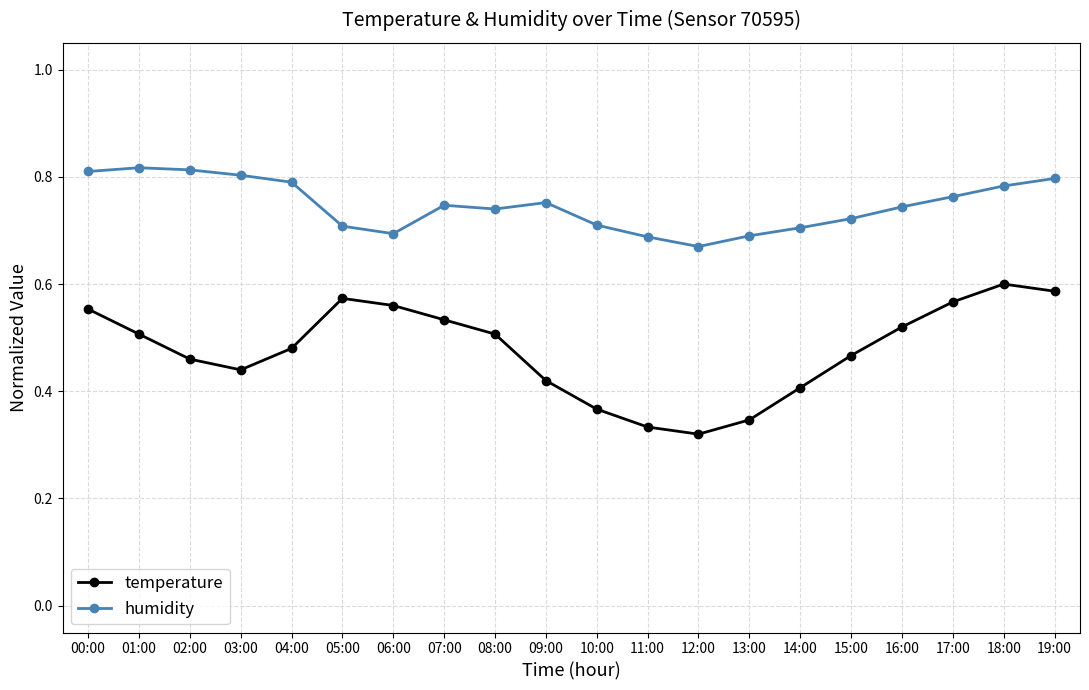

What are all the series names shown in the legend?

temperature, humidity